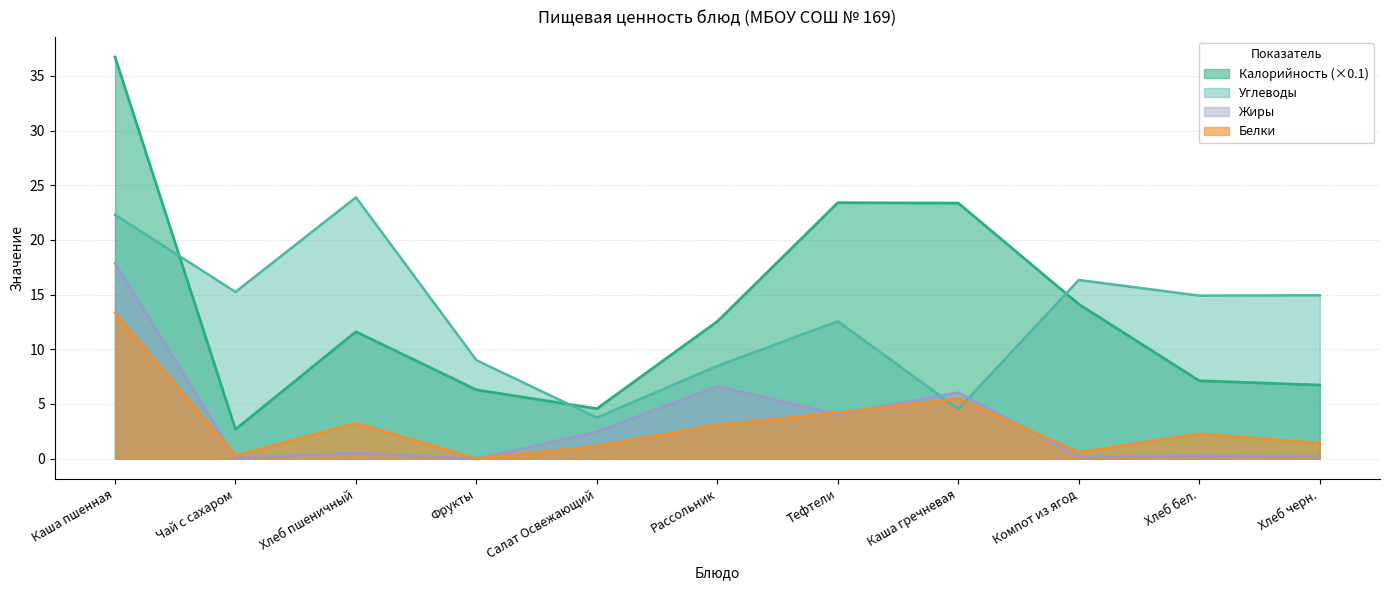

List the labels in order of Калорийность value, smallest first.

Чай с сахаром, Салат Освежающий, Фрукты, Хлеб черн., Хлеб бел., Хлеб пшеничный, Рассольник, Компот из ягод, Каша гречневая, Тефтели, Каша пшенная